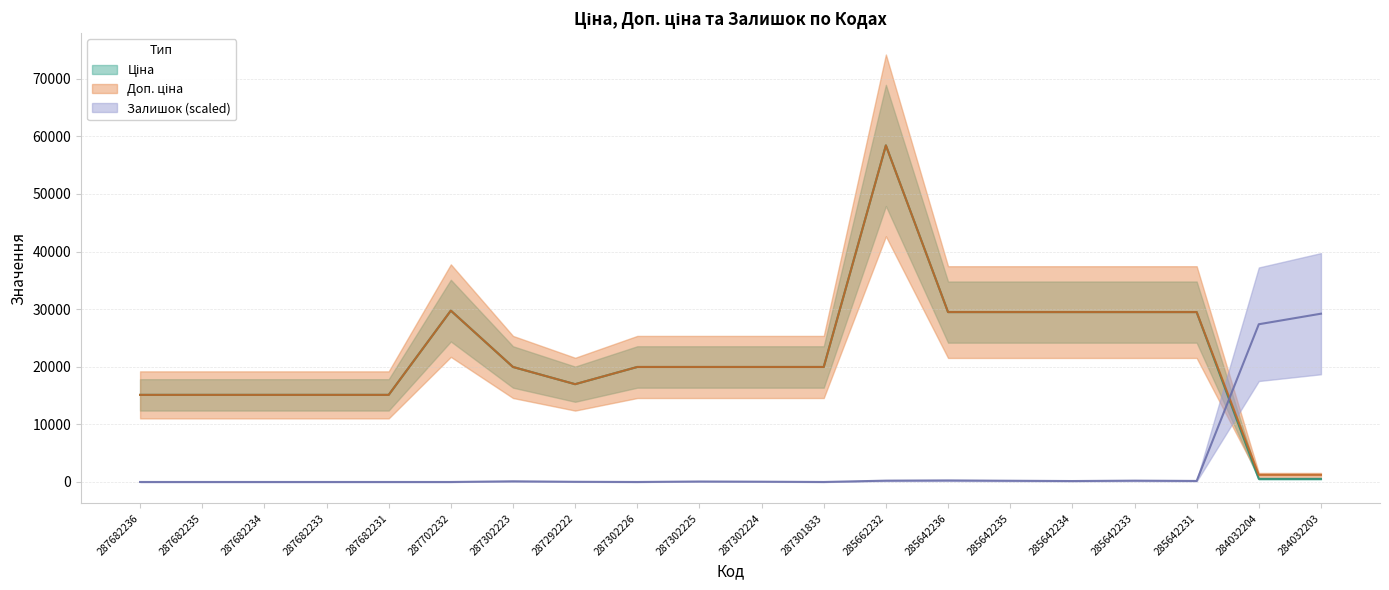

What is the label of the 9th point from the left?

287302226